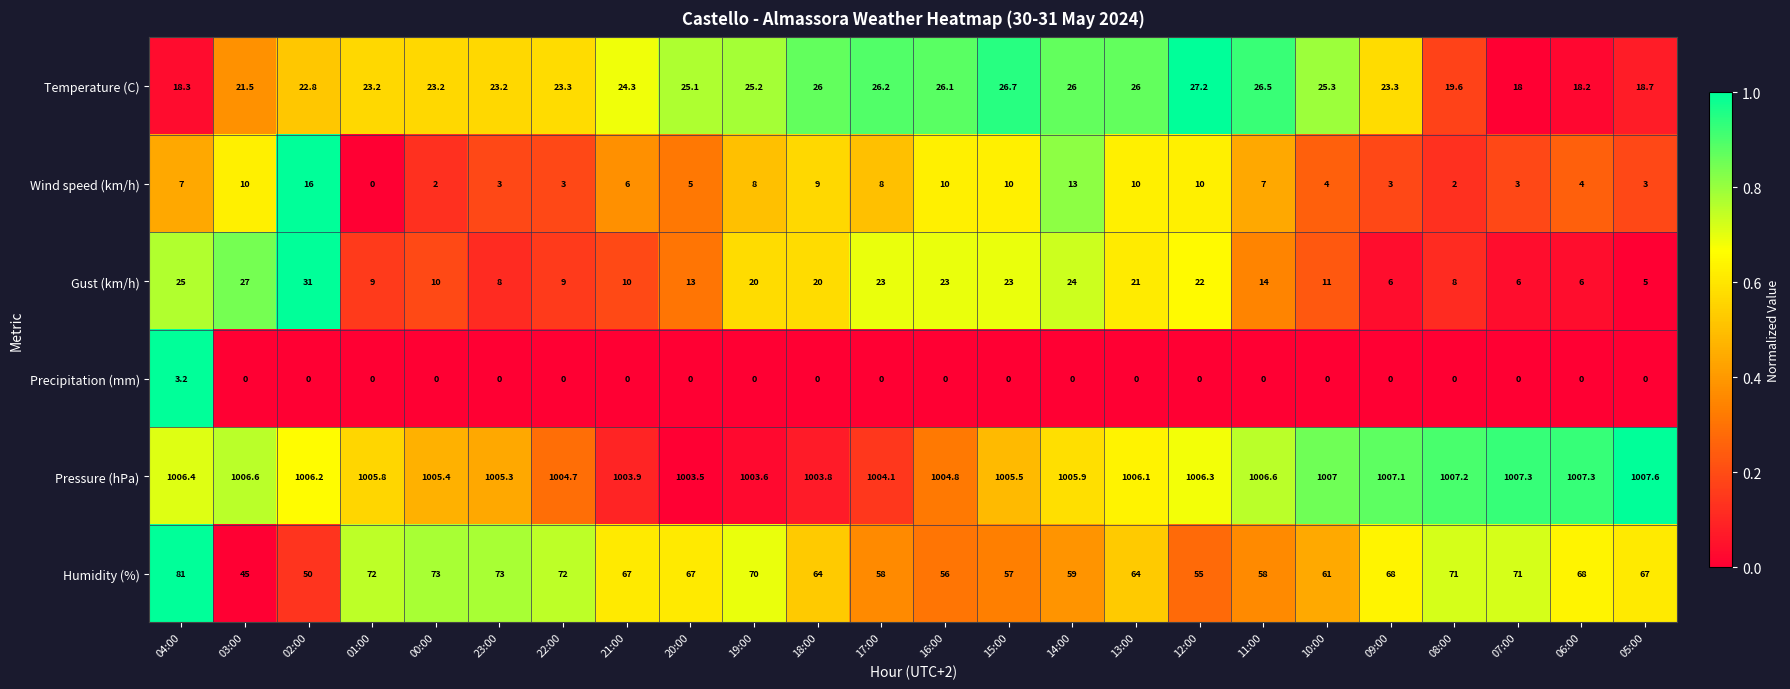

How many series are shown in this chart?

6